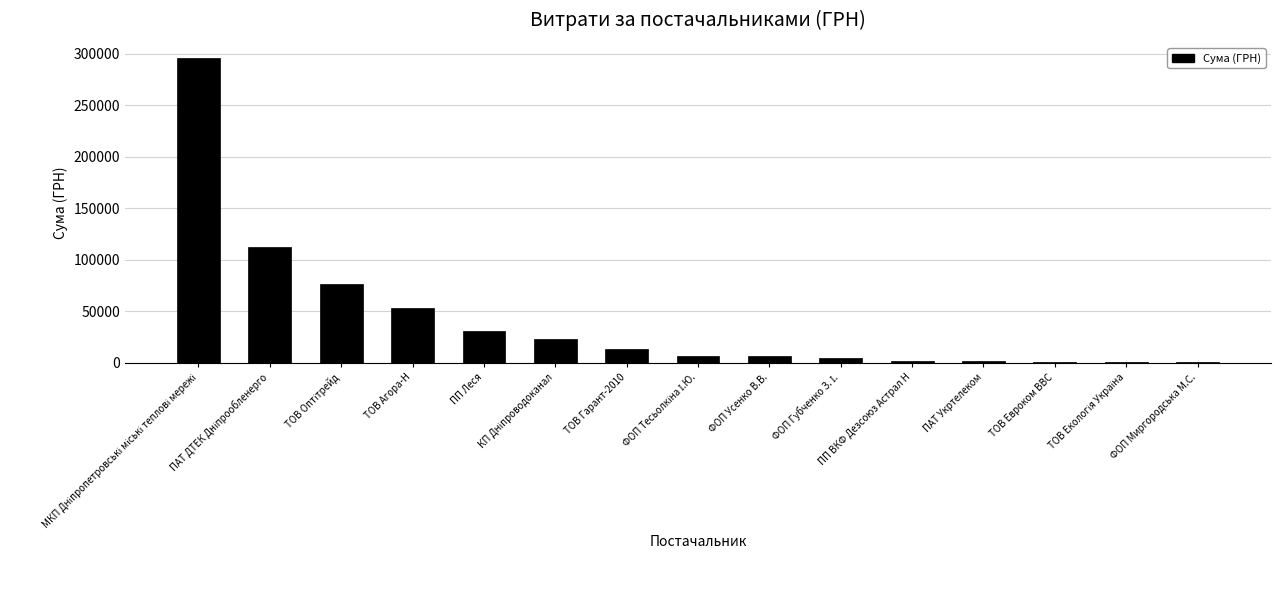

What is the sum of all values?

629200.0